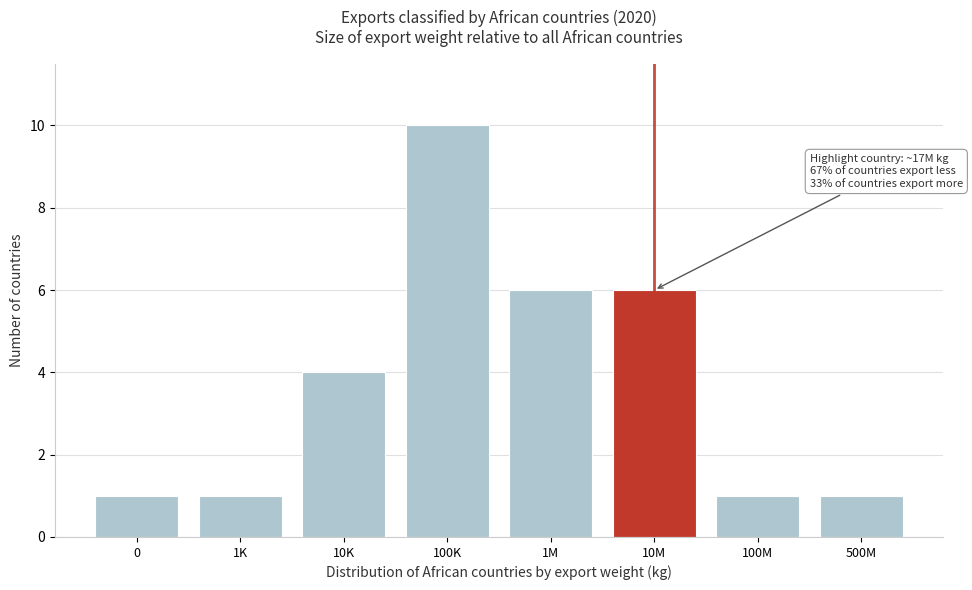

Reading right to left, transcribe all the data shown in this chart.

500M=1	100M=1	10M=6	1M=6	100K=10	10K=4	1K=1	0=1